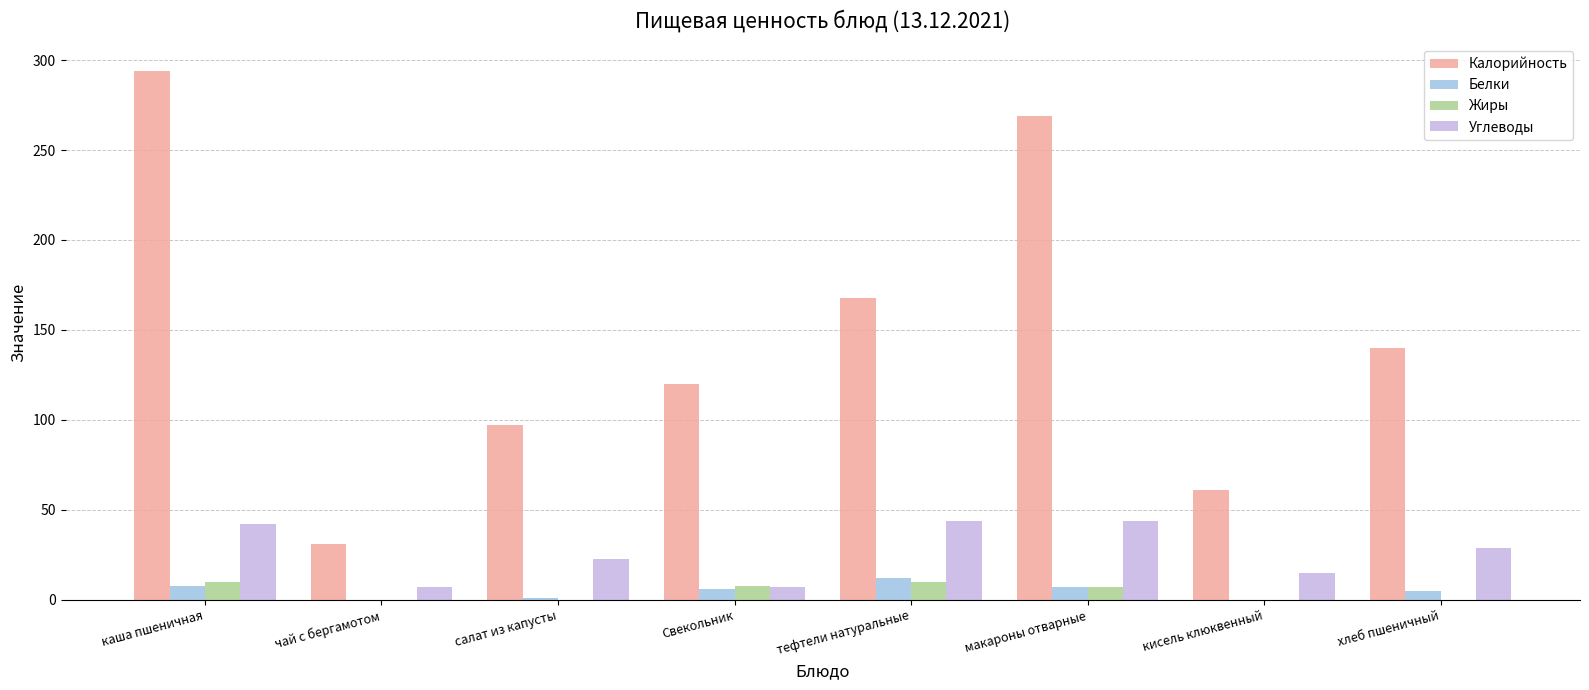

Which series has the largest total across all categories?

Калорийность